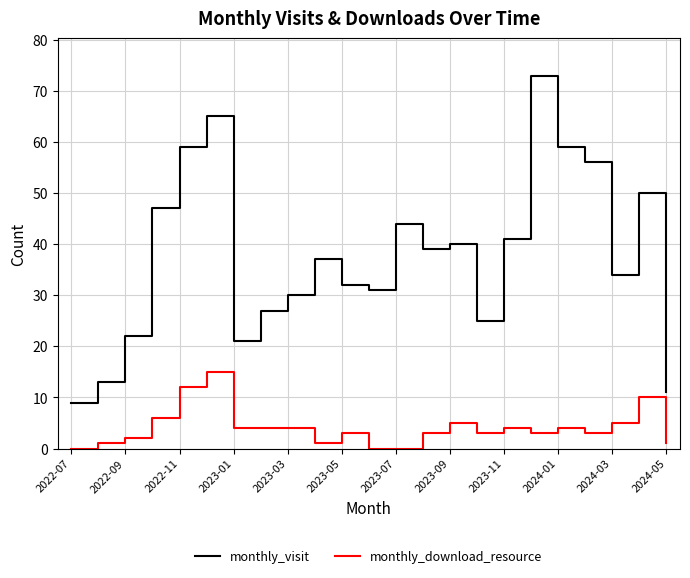

Does the chart display data point markers on the line(s)?

No